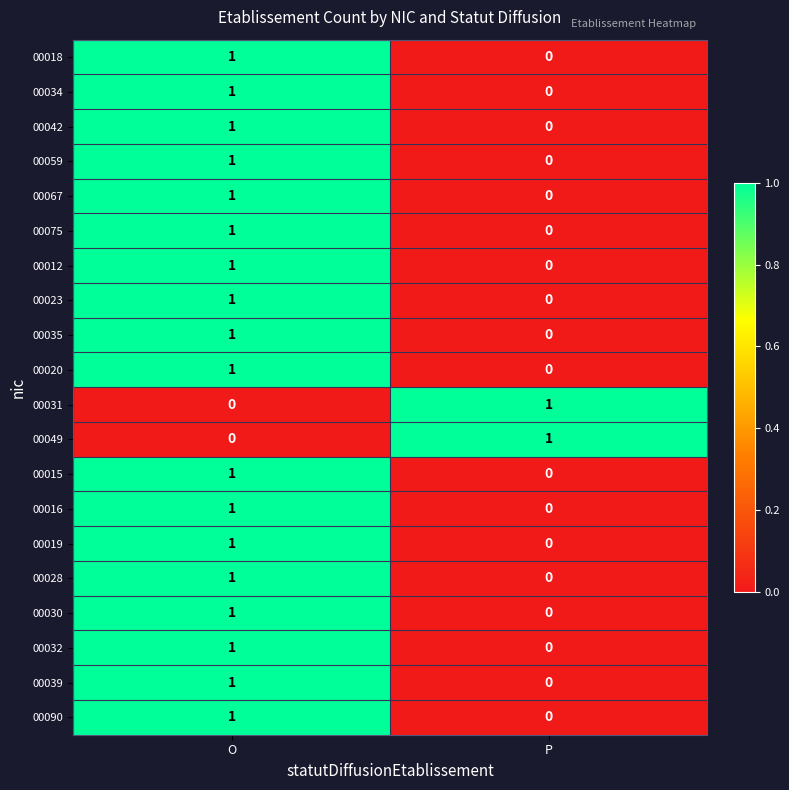

Rank the categories by 00075 value from highest to lowest.

O, P